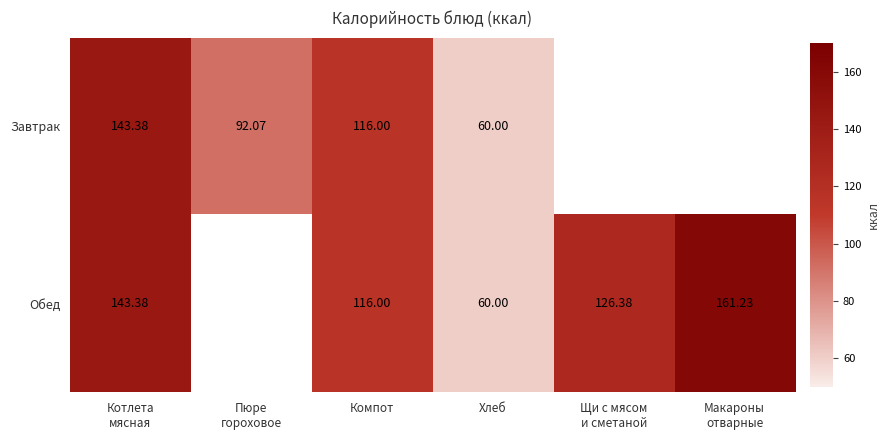

At Котлета мясная, list the series in order from smallest to largest.

Завтрак, Обед